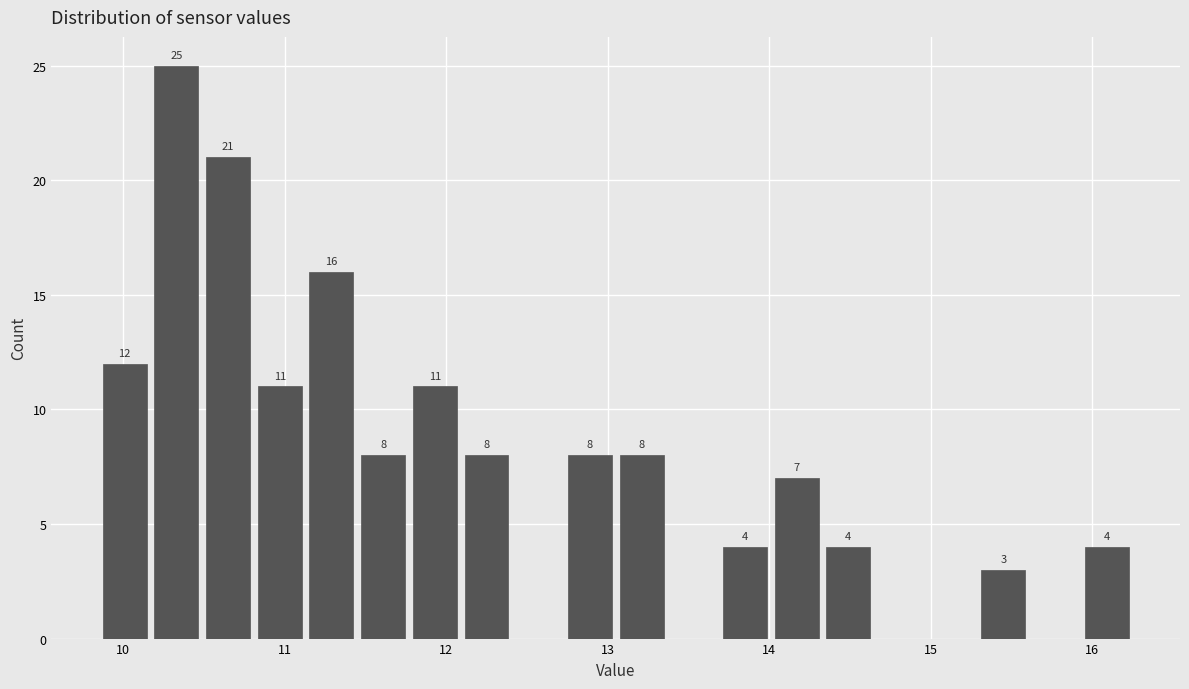

Read against the x-axis, roughly where is the centre of the tallest bar?

10.3